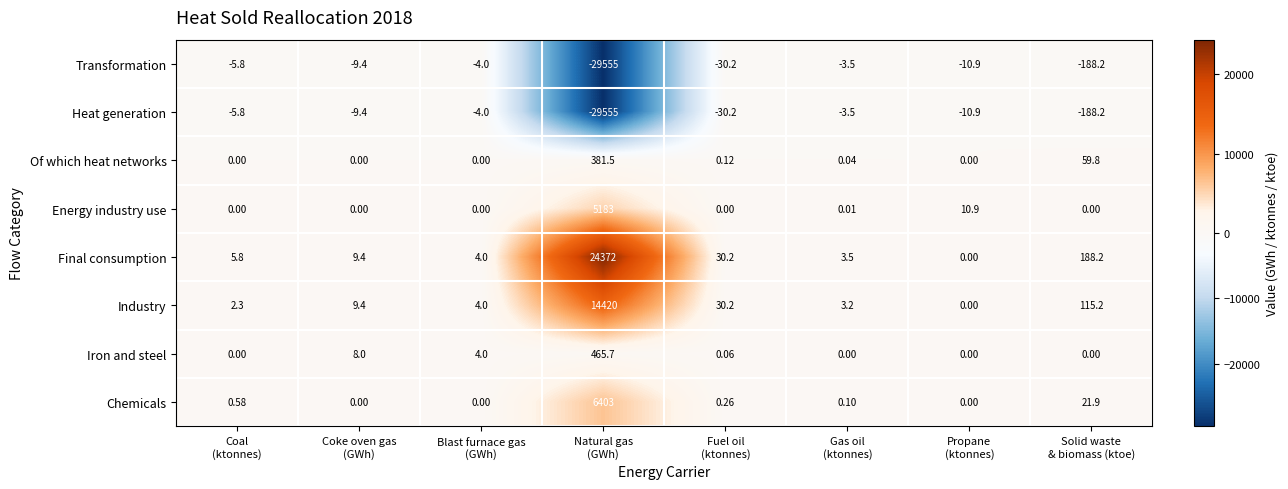

What is the greatest value displayed?

24372.0